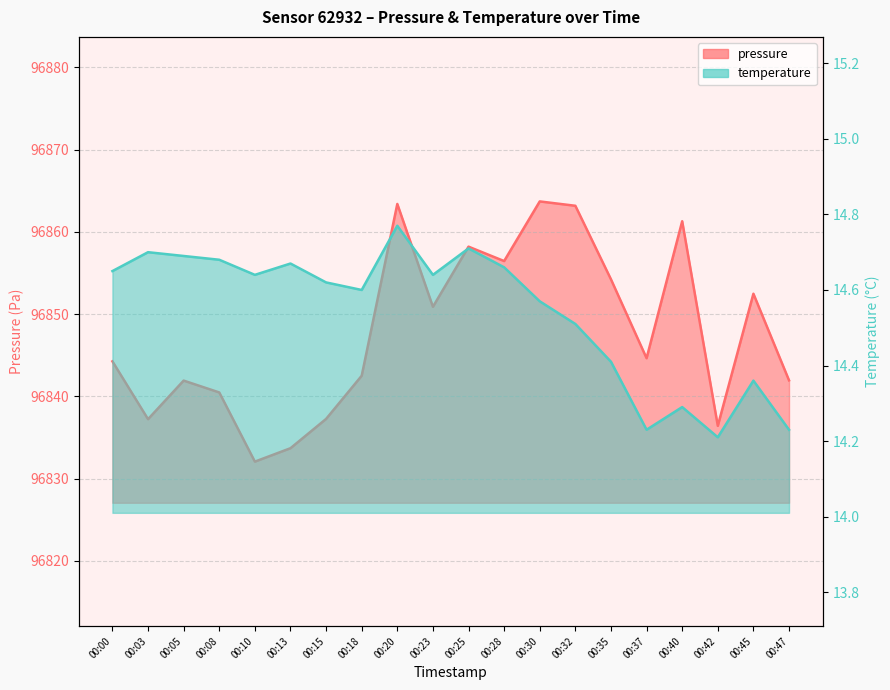

What value does the temperature series have at 00:40?

14.3